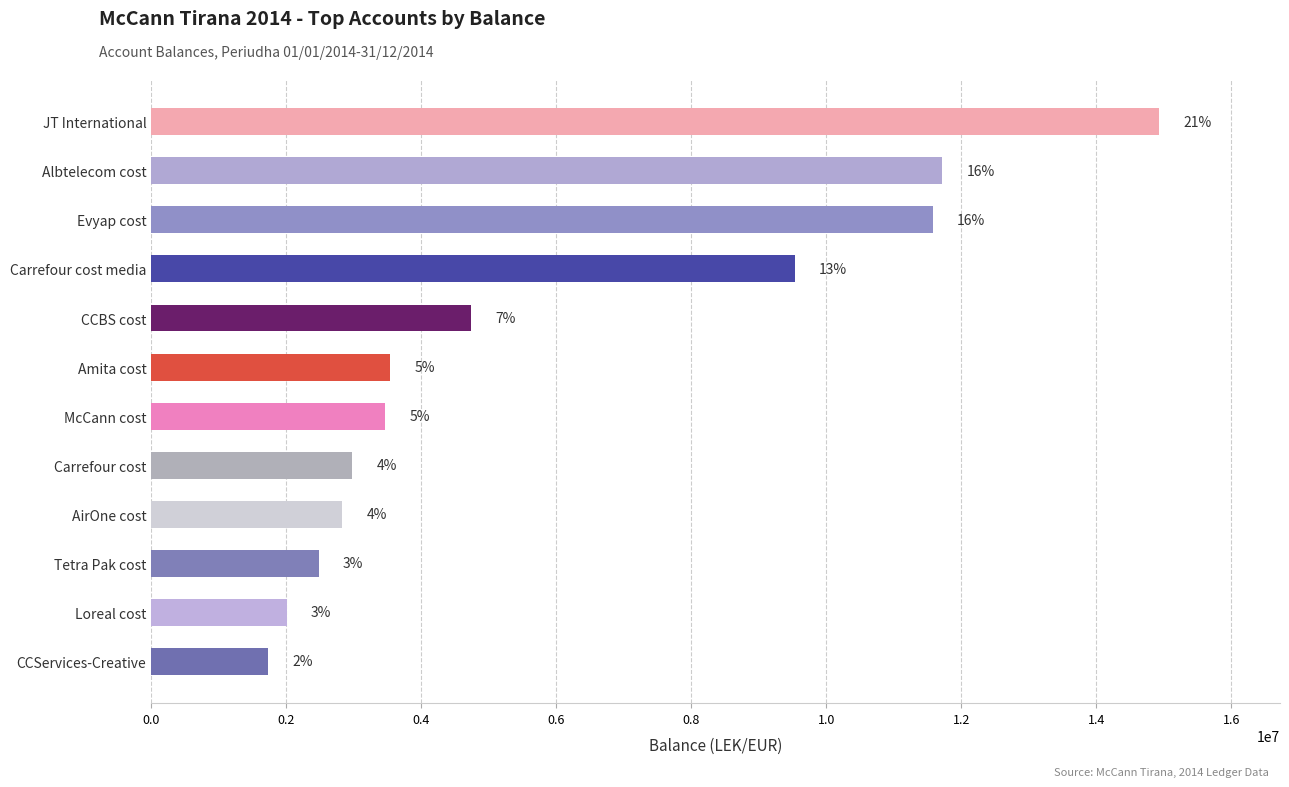

How many bars are there in total?

12